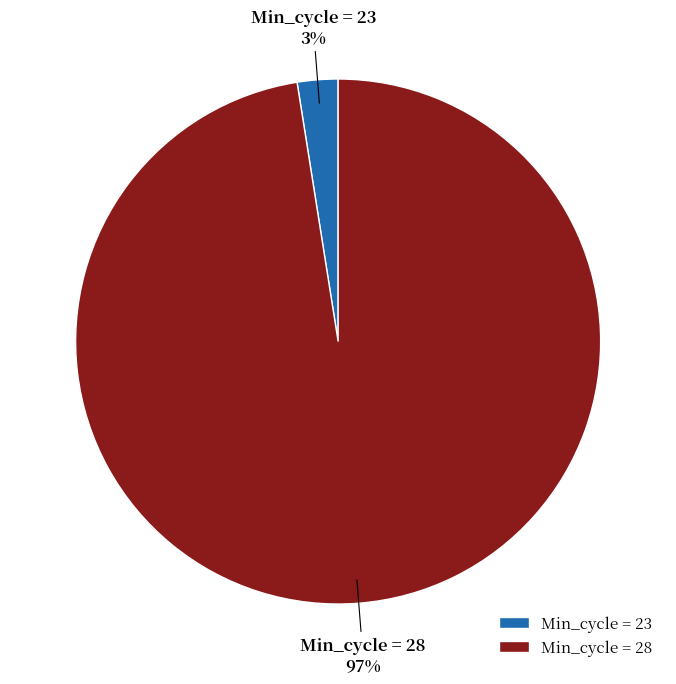

What is the smallest slice in the pie chart?

Min_cycle = 23